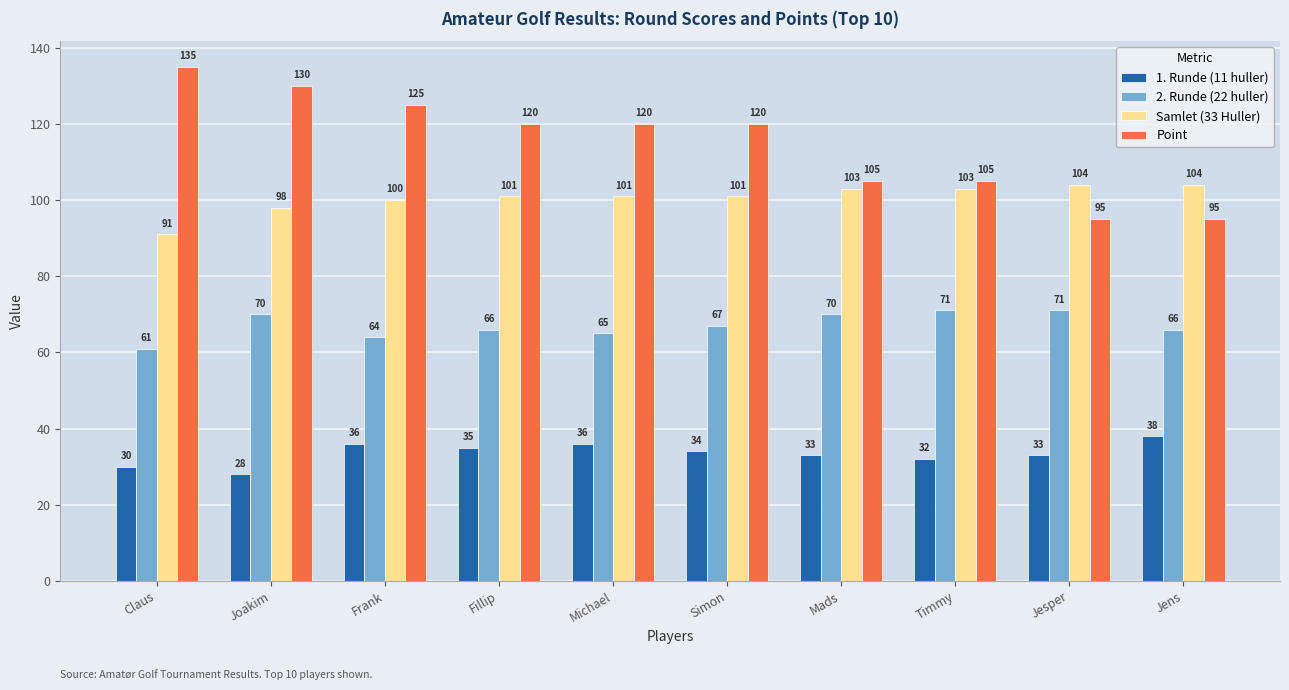

Is it true that Point equals 176 at Frank?

False